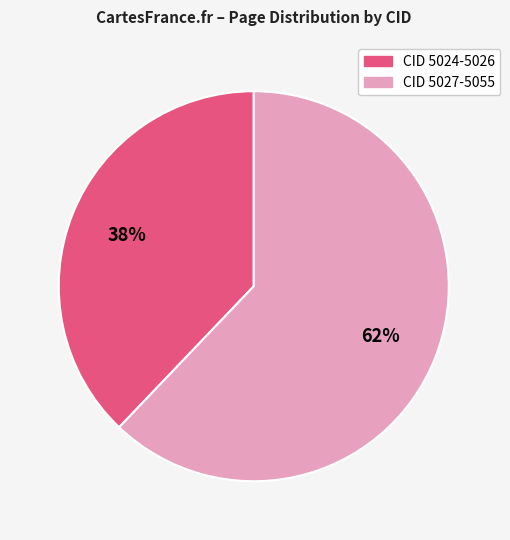

Does any single category account for the majority?

Yes